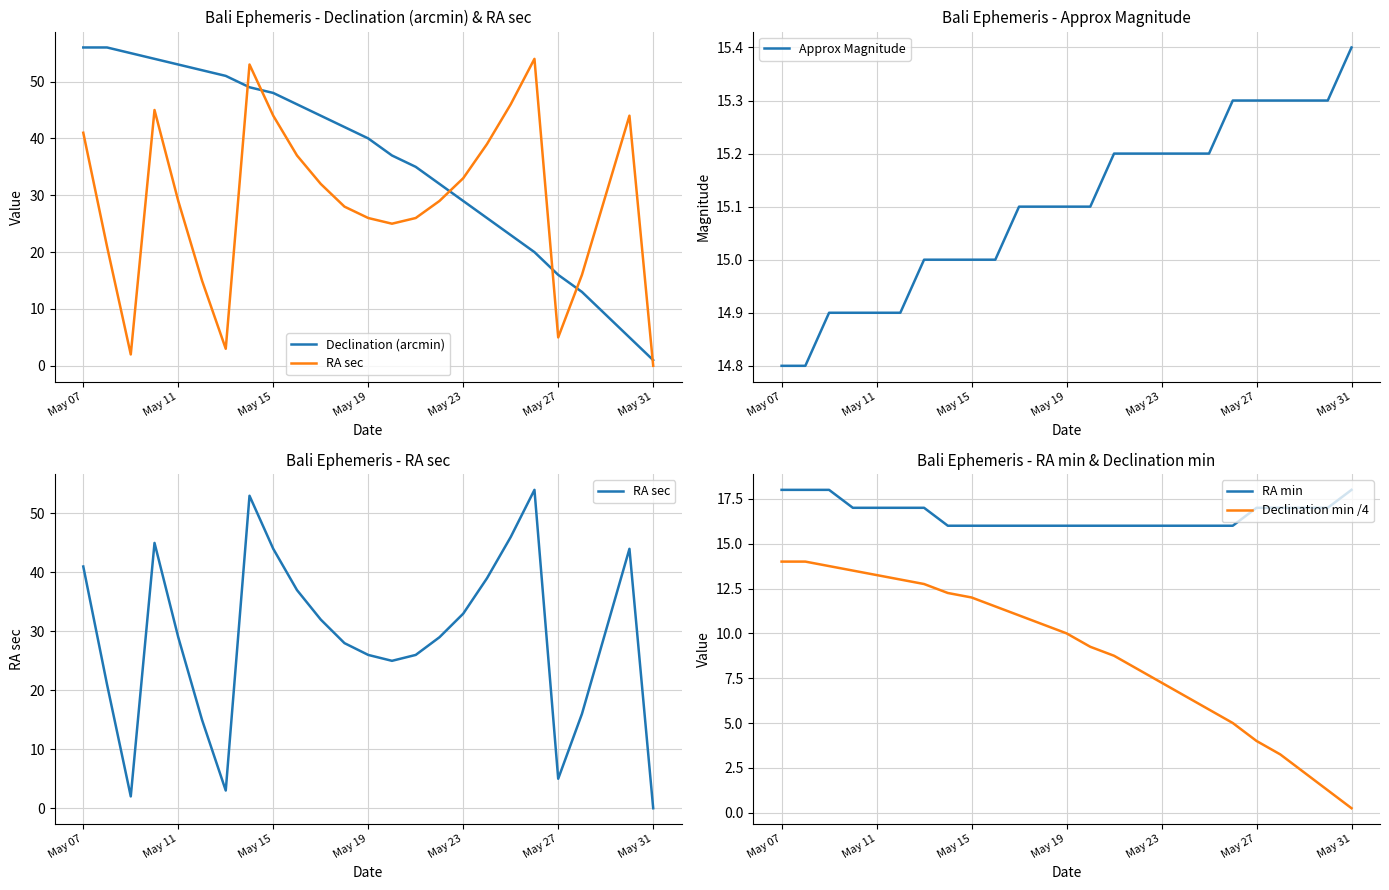

True or false: RA sec has a value of 47.0 at 11.

False